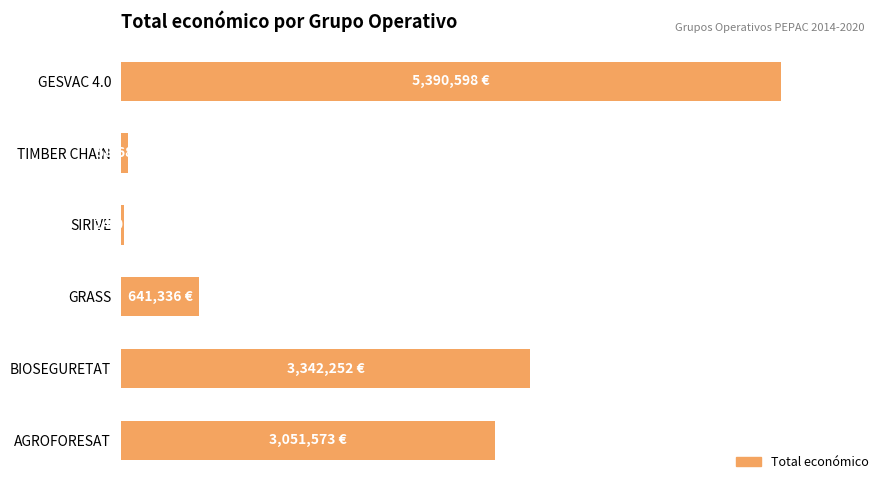

Are the bars horizontal?

Yes